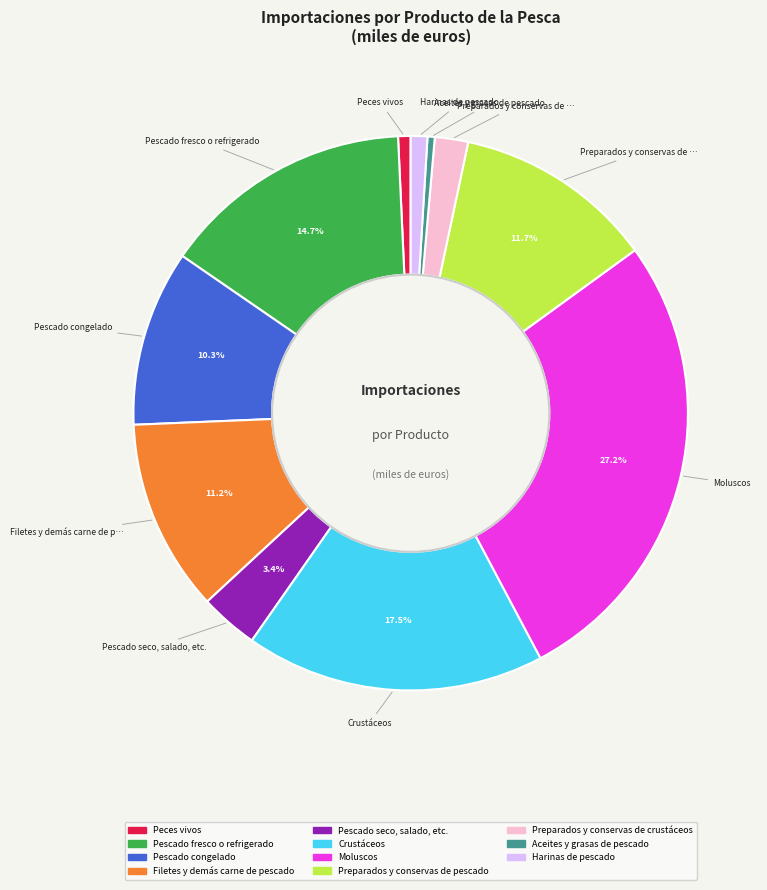

Is it true that Pescado congelado is 18% of the pie?

False